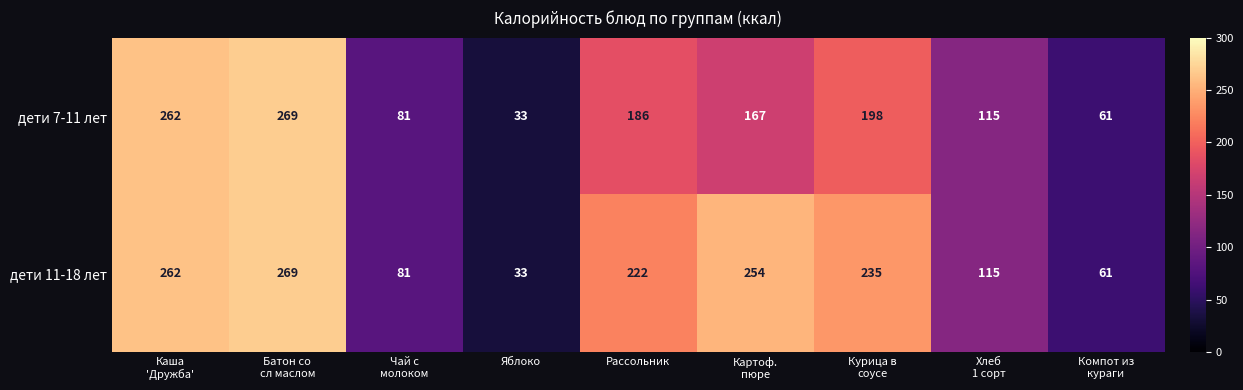

Reading left to right, what are all the values shown in this chart?

дети 7-11 лет: 262	269	81	33	186	167	198	115	61
дети 11-18 лет: 262	269	81	33	222	254	235	115	61